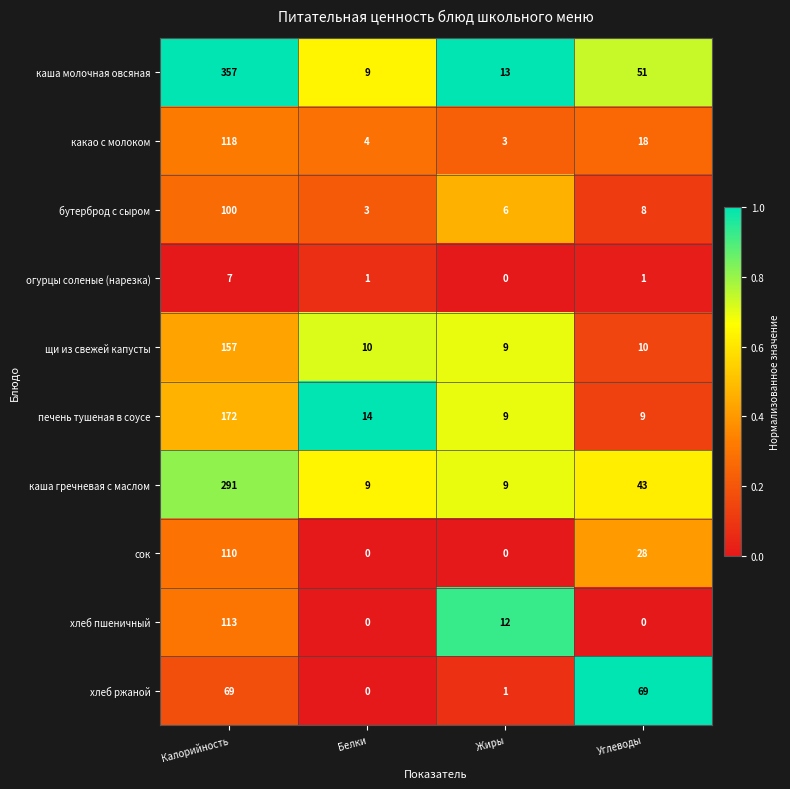

At Углеводы, list the series in order from largest to smallest.

хлеб ржаной, каша молочная овсяная, каша гречневая с маслом, сок, какао с молоком, щи из свежей капусты, печень тушеная в соусе, бутерброд с сыром, огурцы соленые (нарезка), хлеб пшеничный